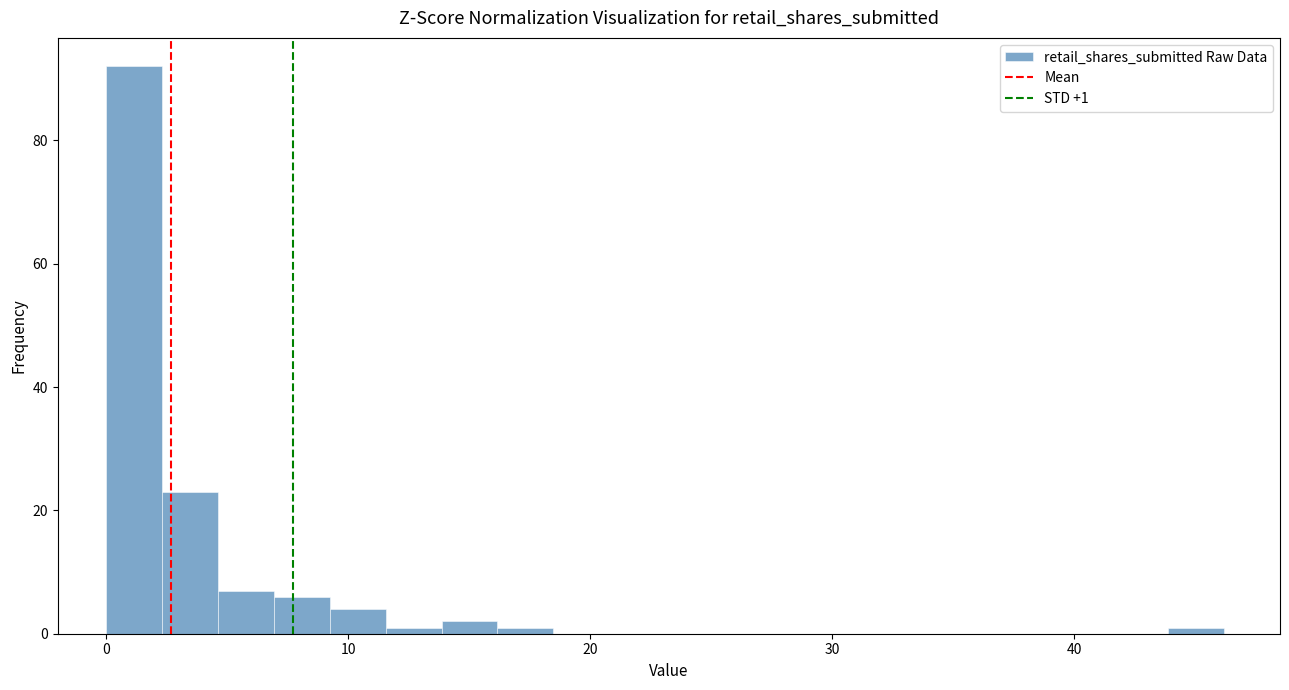

Read against the x-axis, roughly where is the centre of the tallest bar?

1